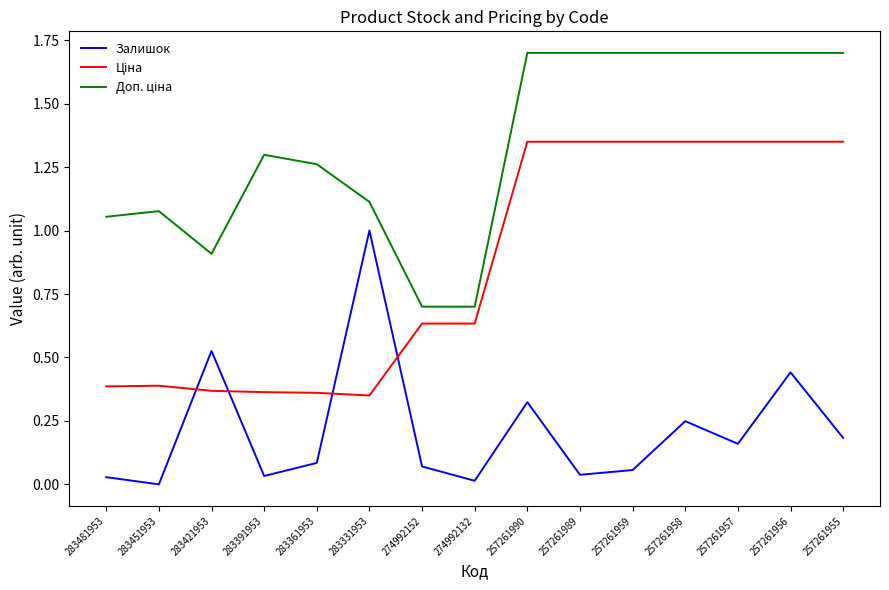

At how many categories does at least one series exceed 0?

15